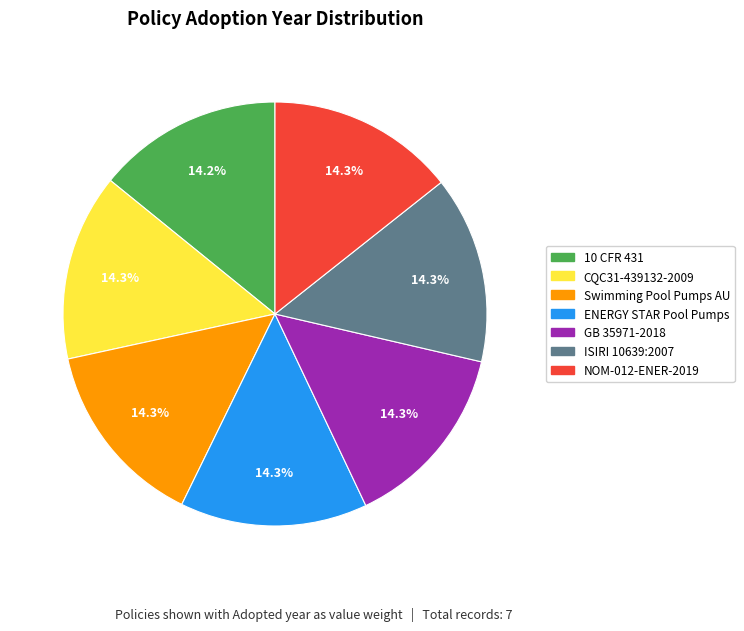

Does any single category account for the majority?

No